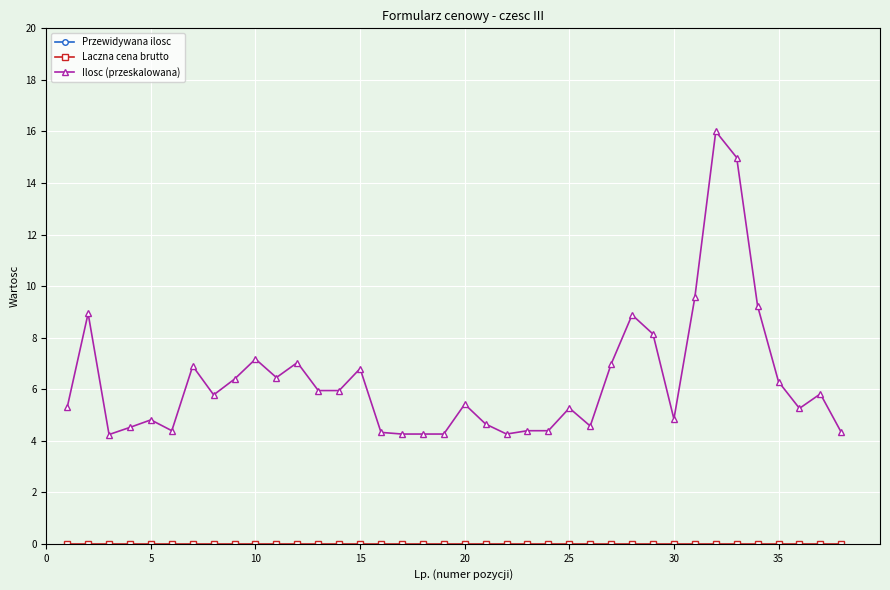

What is the maximum value shown in the chart?

1856.0